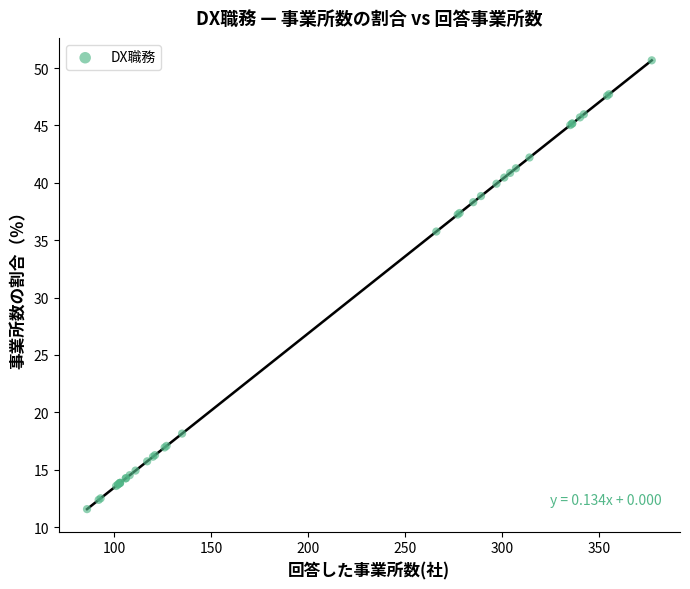

What Y value in the scatter plot is closest to 31?

35.8